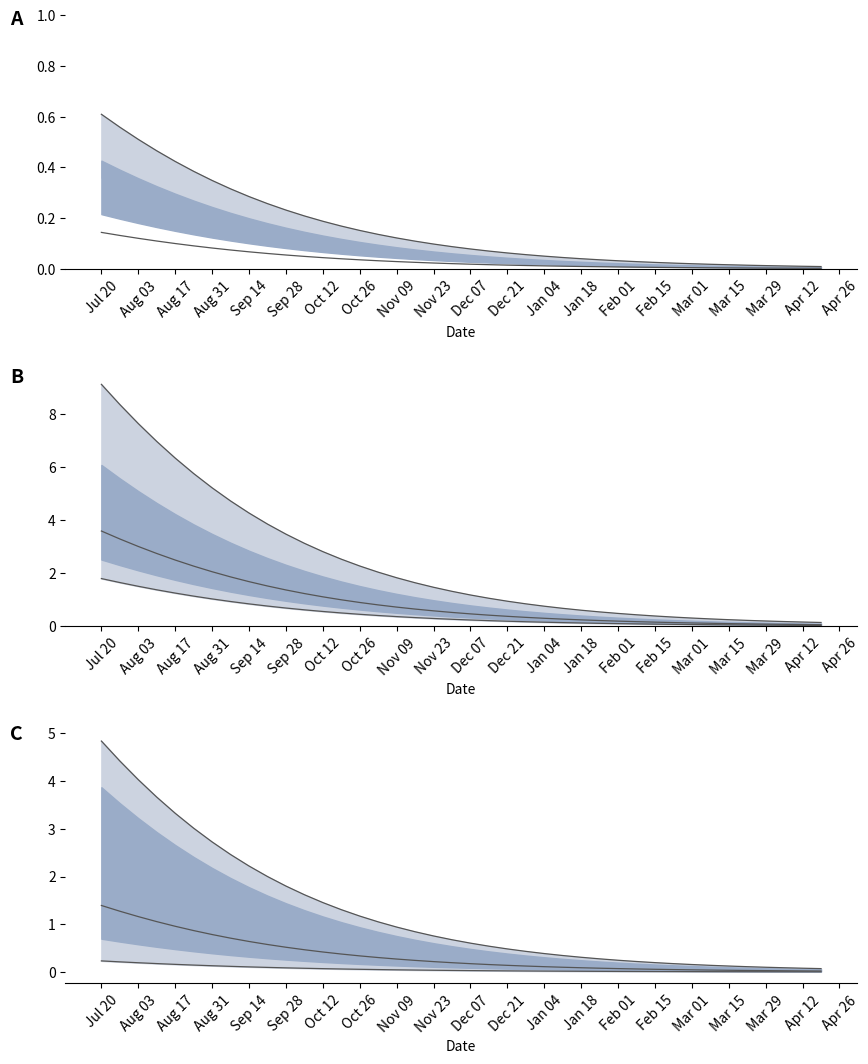

True or false: lower bound and mid line intersect in this chart.

False